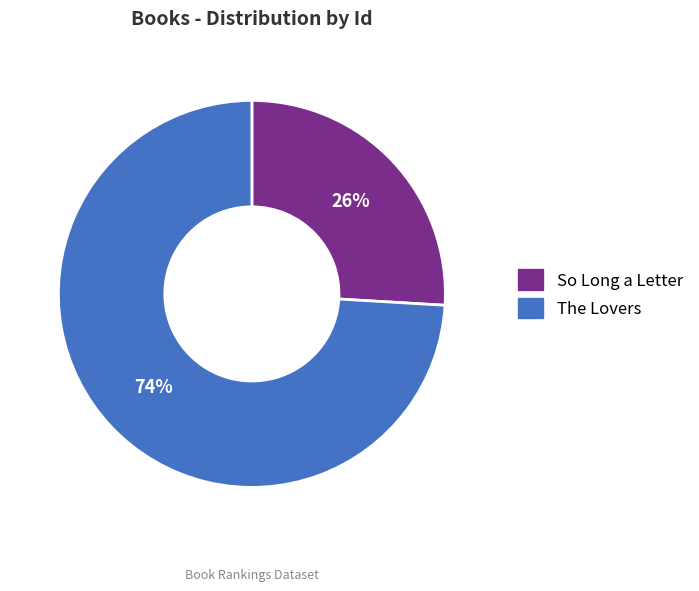

Which slice is the largest?

The Lovers